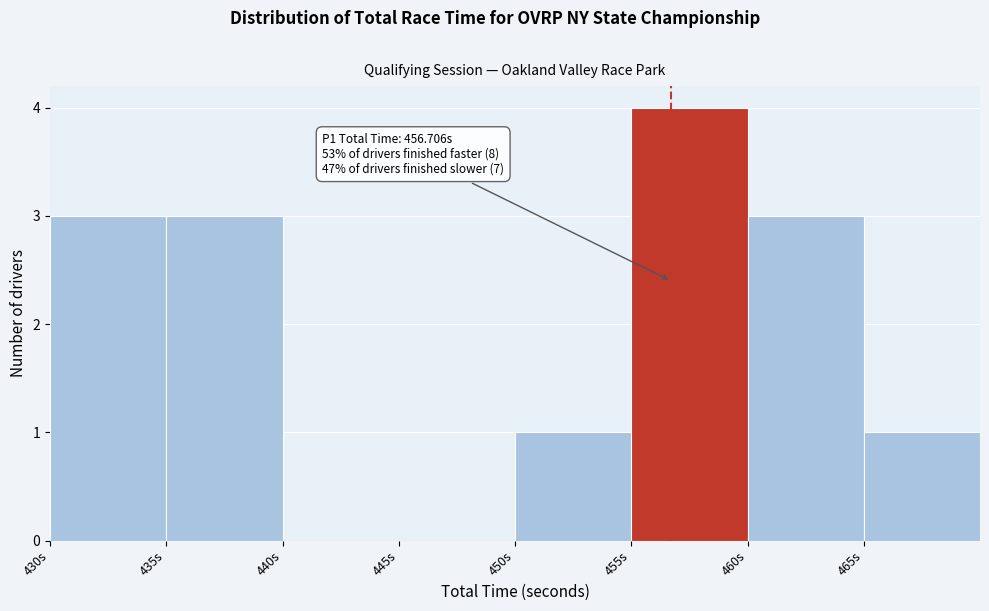

Which range on the x-axis has the tallest bar?

455 to 460